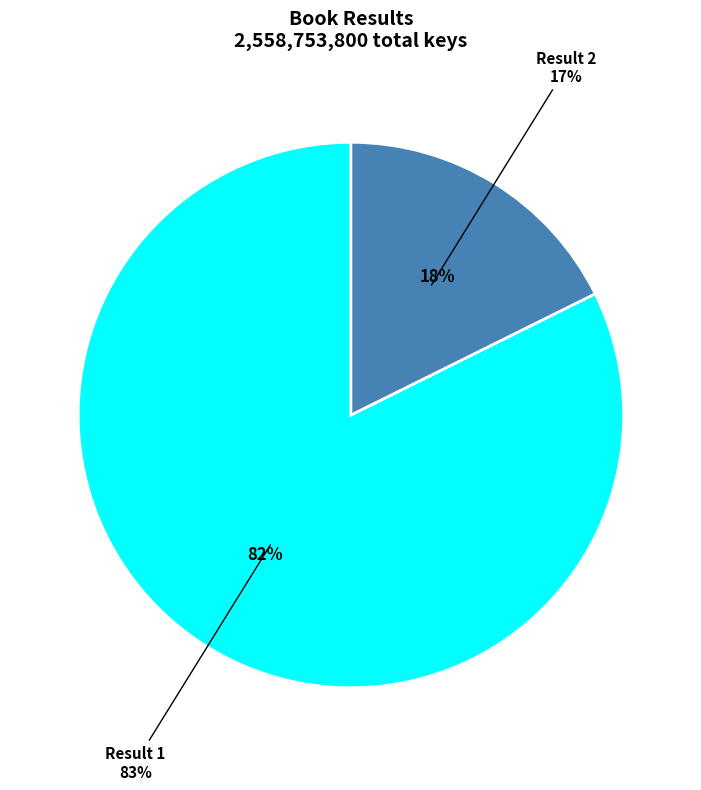

Count the number of slices in the pie.

2